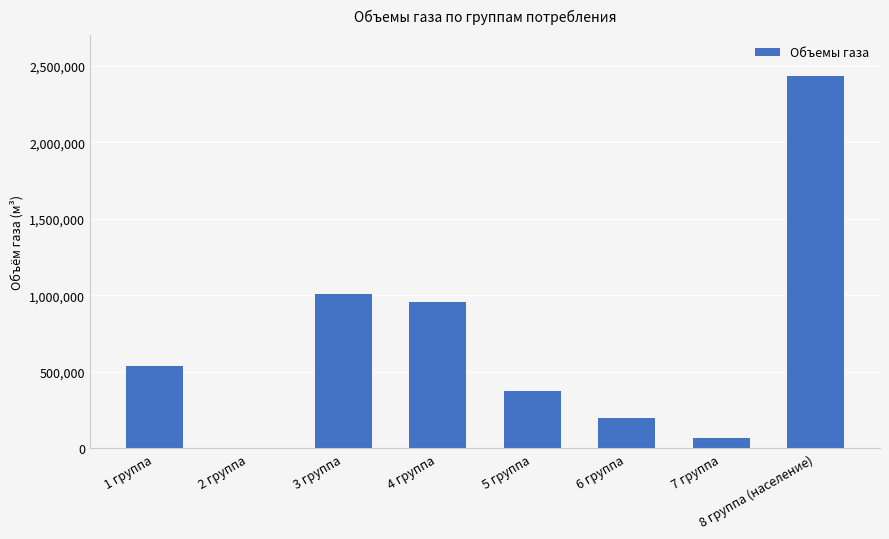

What value does the data have at 4 группа?

953084.6